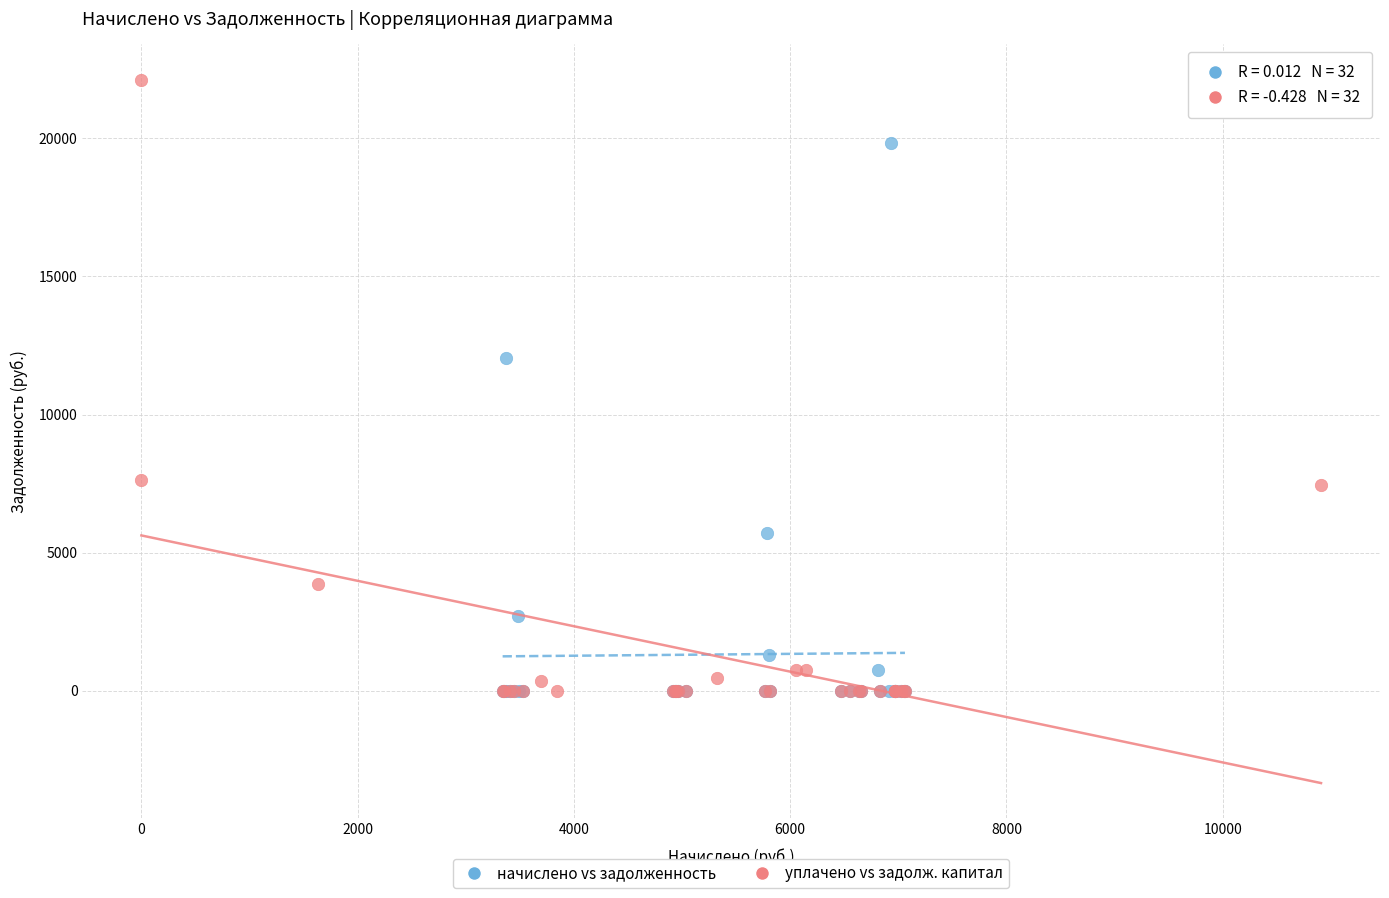

Which series has the widest spread of Y values?

уплачено vs задолж. капитал